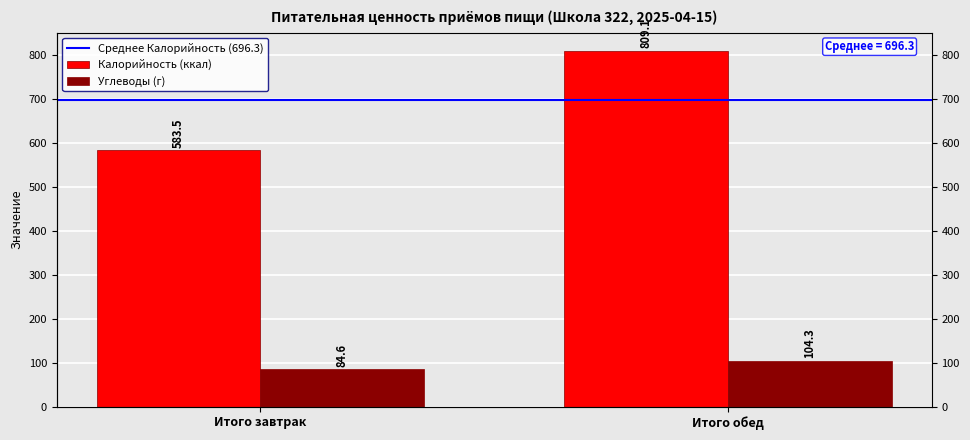

Which series has the largest total across all categories?

Среднее Калорийность (696.3)